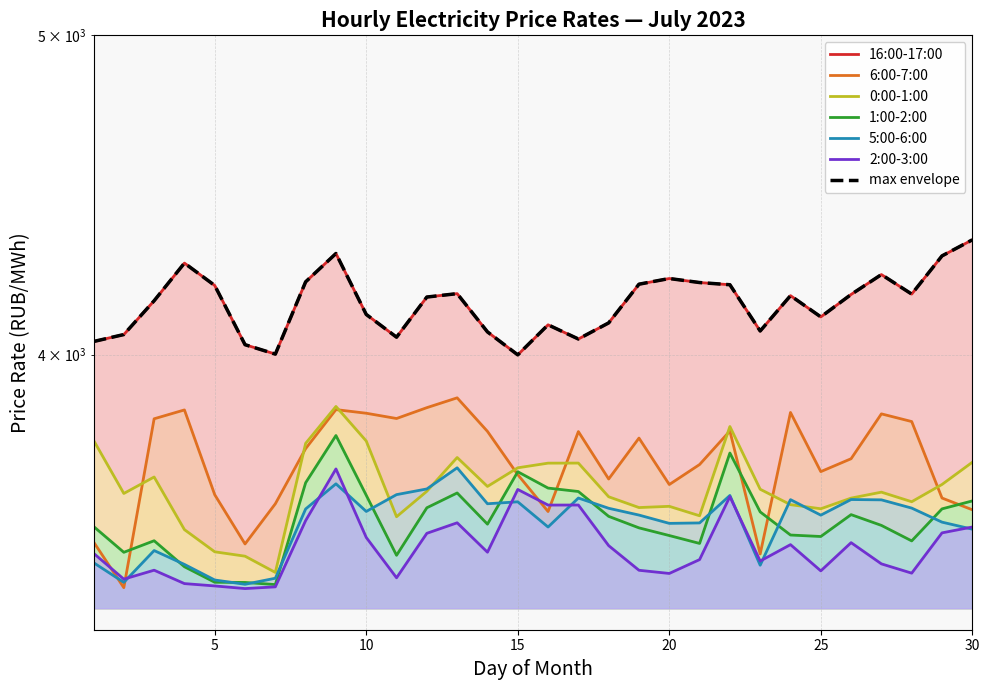

Reading right to left, extract all data points from this chart.

0:00-1:00: 3709.8	3652.7	3608.9	3633.1	3618.0	3591.2	3601.5	3640.5	3803.7	3573.6	3597.3	3594.2	3621.4	3707.7	3707.6	3695.5	3647.6	3722.2	3635.4	3571.2	3765.3	3857.4	3759.3	3434.9	3474.1	3484.7	3539.2	3671.8	3629.8	3767.5
16:00-17:00: 4333.9	4285.6	4172.7	4230.0	4171.6	4106.7	4168.1	4066.4	4200.0	4206.5	4218.3	4201.6	4089.5	4043.7	4084.0	3999.1	4063.8	4174.0	4164.1	4048.8	4113.7	4292.7	4208.6	4001.2	4027.6	4197.8	4264.1	4153.2	4056.3	4036.5
1:00-2:00: 3610.9	3590.9	3511.4	3549.7	3576.5	3522.2	3525.9	3583.3	3733.9	3505.2	3524.6	3543.6	3572.1	3634.8	3643.5	3685.4	3552.7	3631.1	3593.7	3476.2	3625.2	3779.8	3657.1	3405.8	3410.9	3411.3	3448.5	3511.8	3483.5	3547.1
2:00-3:00: 3545.7	3531.2	3433.1	3455.5	3507.1	3438.6	3502.2	3462.3	3621.9	3465.8	3432.4	3440.0	3499.8	3600.6	3600.5	3640.0	3483.8	3556.1	3530.1	3422.0	3519.9	3692.6	3561.6	3400.4	3396.3	3402.6	3408.2	3440.2	3418.8	3481.3
5:00-6:00: 3540.3	3557.8	3592.9	3613.6	3614.4	3575.2	3614.2	3452.2	3624.8	3555.8	3554.7	3575.4	3592.4	3618.2	3545.6	3608.7	3603.8	3695.5	3641.3	3626.8	3584.5	3654.3	3590.7	3420.9	3406.5	3416.7	3454.2	3487.8	3411.1	3458.4
6:00-7:00: 3588.7	3618.2	3816.9	3837.5	3719.0	3685.7	3841.2	3479.4	3791.8	3703.9	3652.5	3773.1	3666.7	3790.2	3584.2	3677.9	3790.8	3880.7	3854.2	3825.1	3839.2	3848.9	3745.4	3603.8	3503.9	3626.6	3848.1	3824.3	3398.4	3509.1